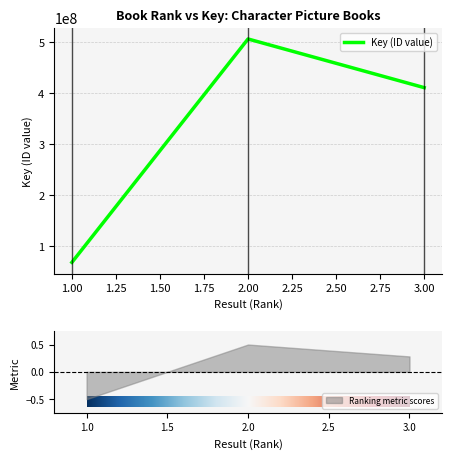

What is the difference between the values at 1 and 2?

437702873